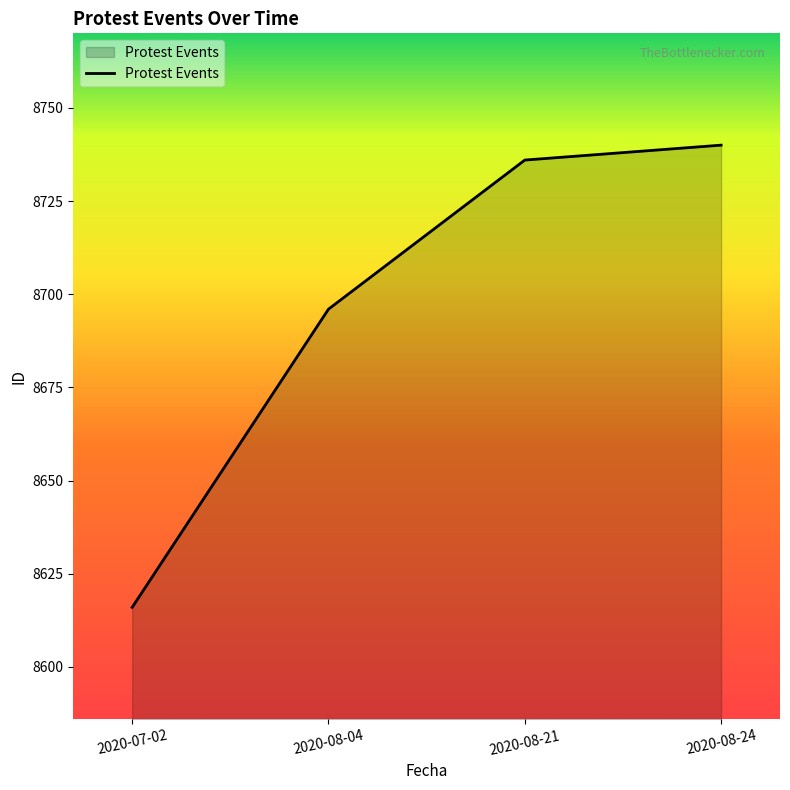

Count the number of data series in this chart.

1